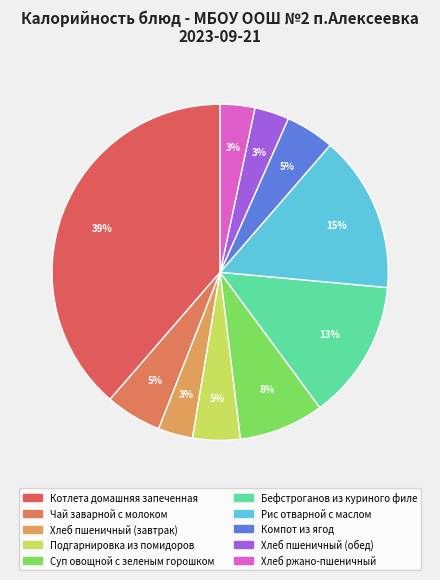

What is the change in value from Котлета домашняя запеченная to Бефстроганов из куриного филе?

-364